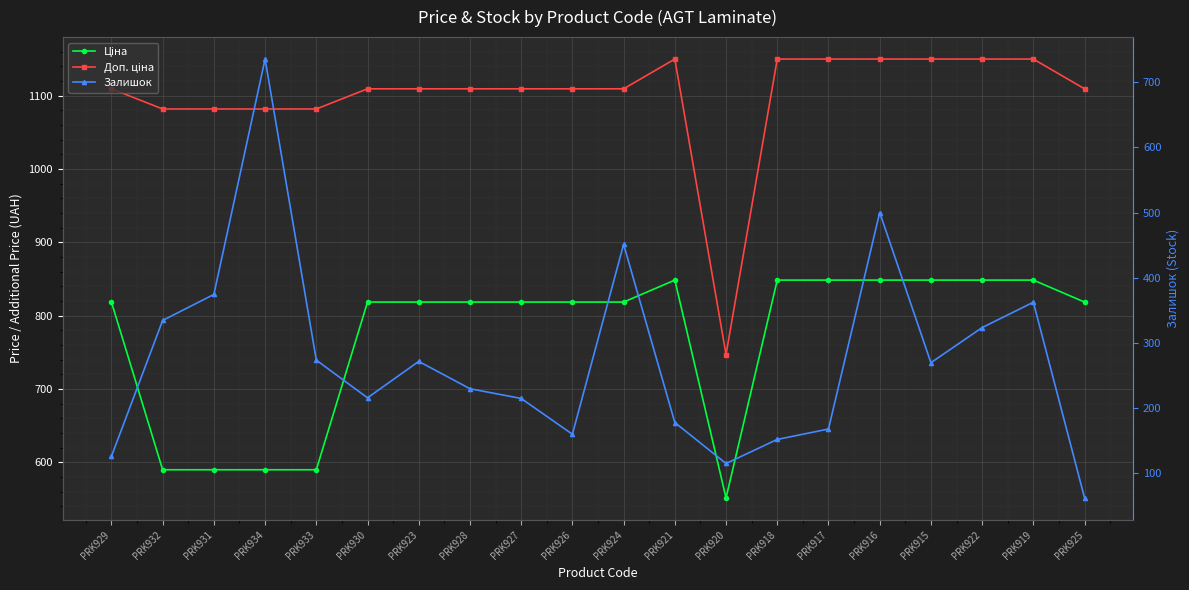

What is the sum of the Ціна values at PRK928 and PRK922?

1666.9